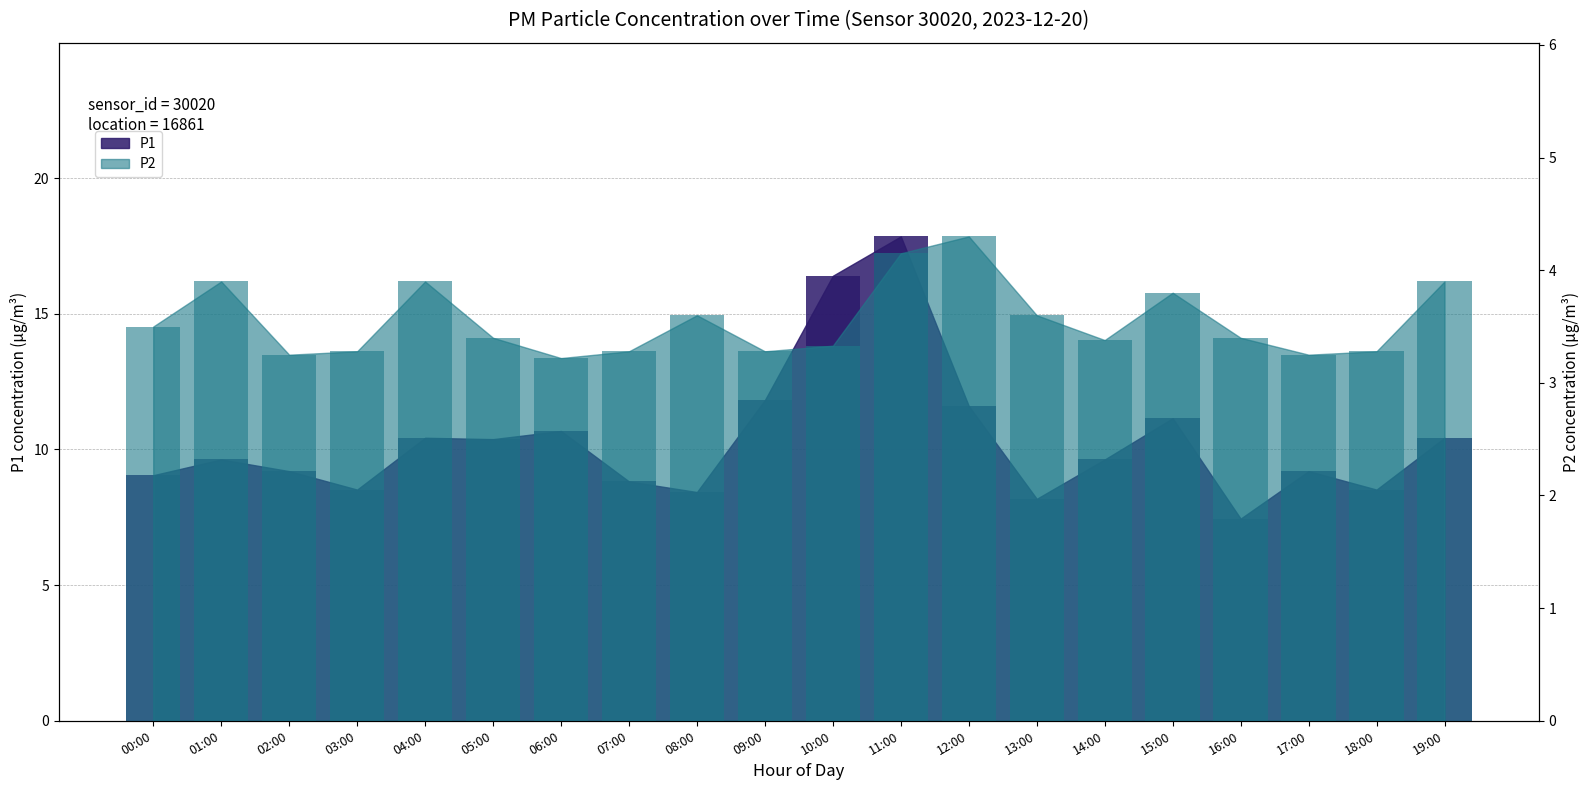

The P2 series shows 3.8 at 15:00. True or false?

True